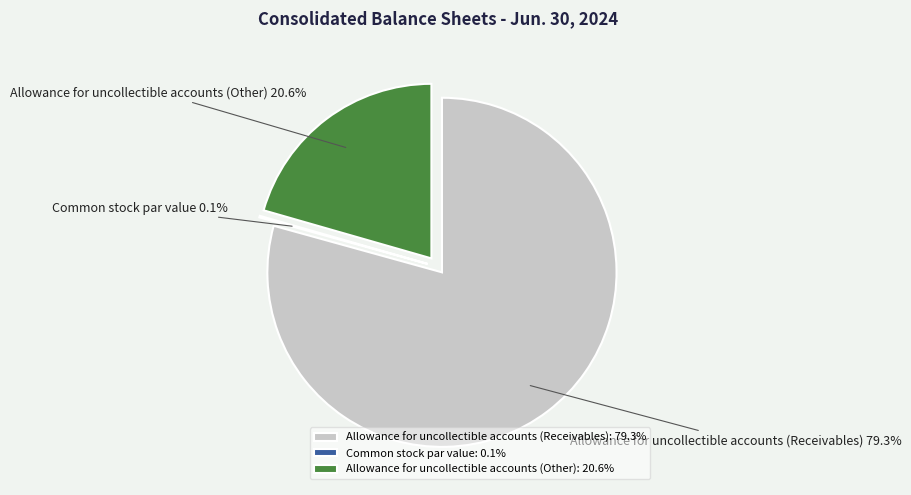

To the nearest percent, what is the difference between the largest and smallest slice percentages?

79%